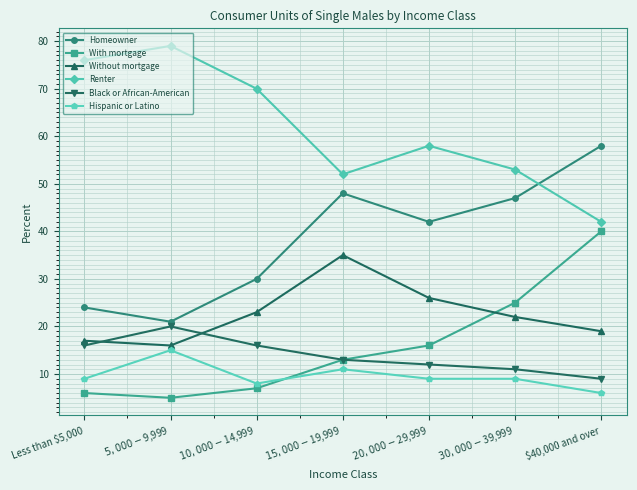

Which category has the lowest value across all series?

$5,000-$9,999